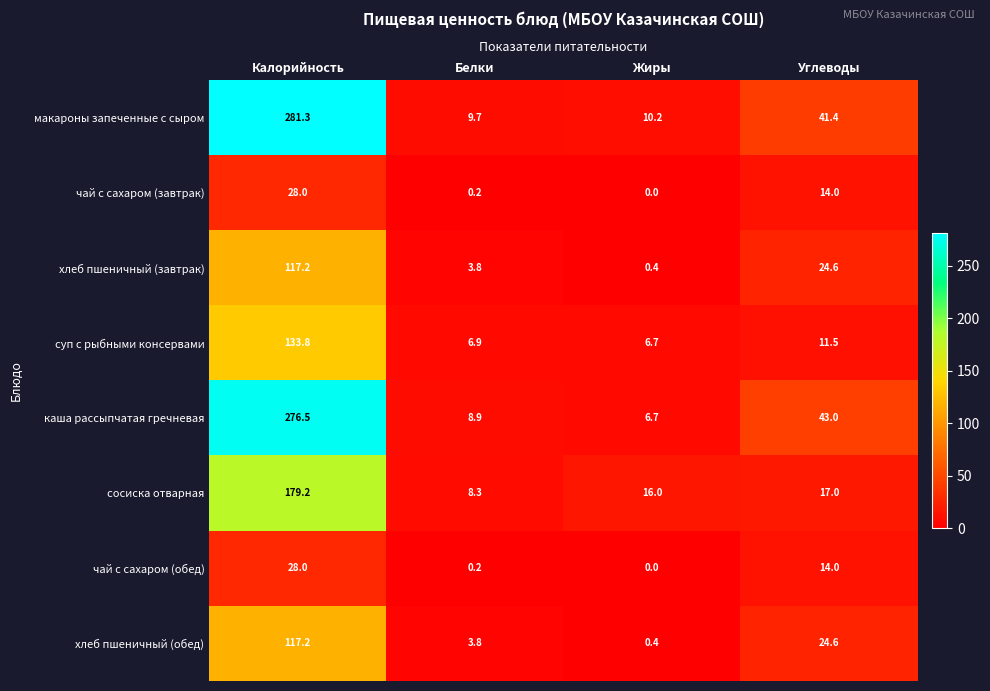

Which series changed the most between Белки and Углеводы?

каша рассыпчатая гречневая